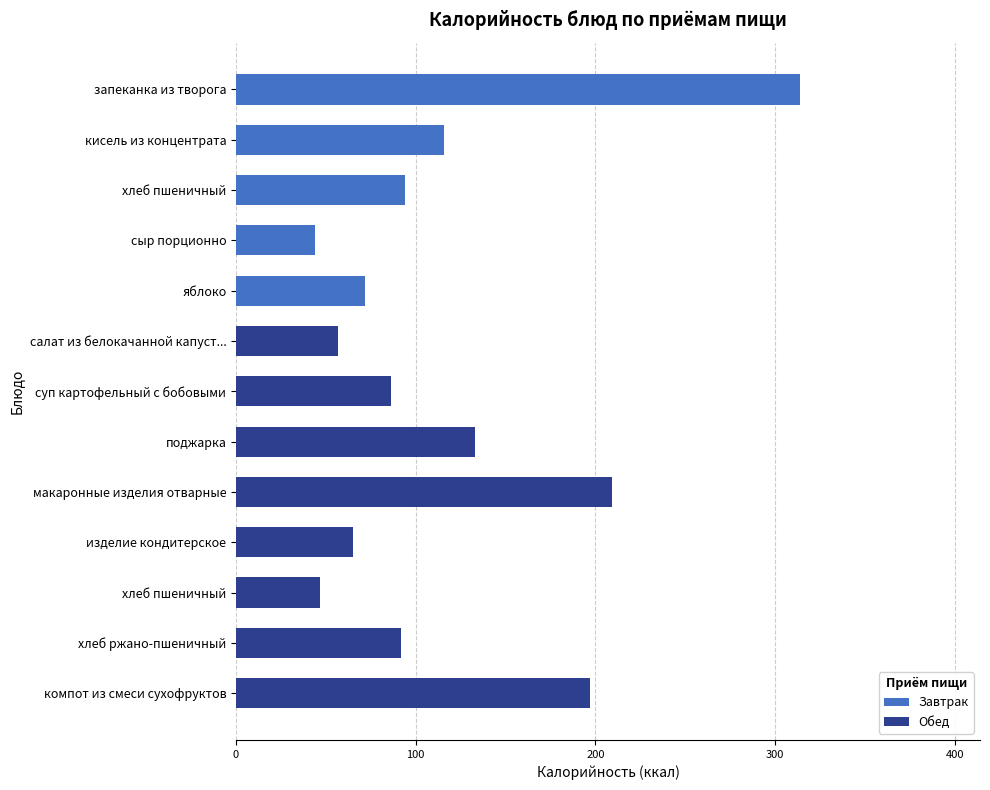

What are all the series names shown in the legend?

Завтрак, Обед